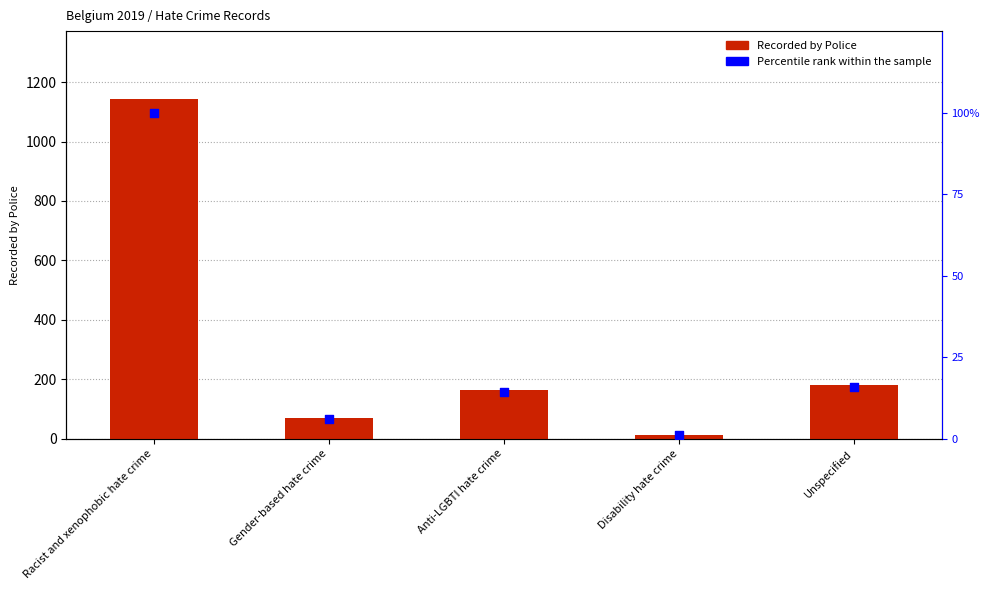

At how many categories does at least one series exceed 1103?

1